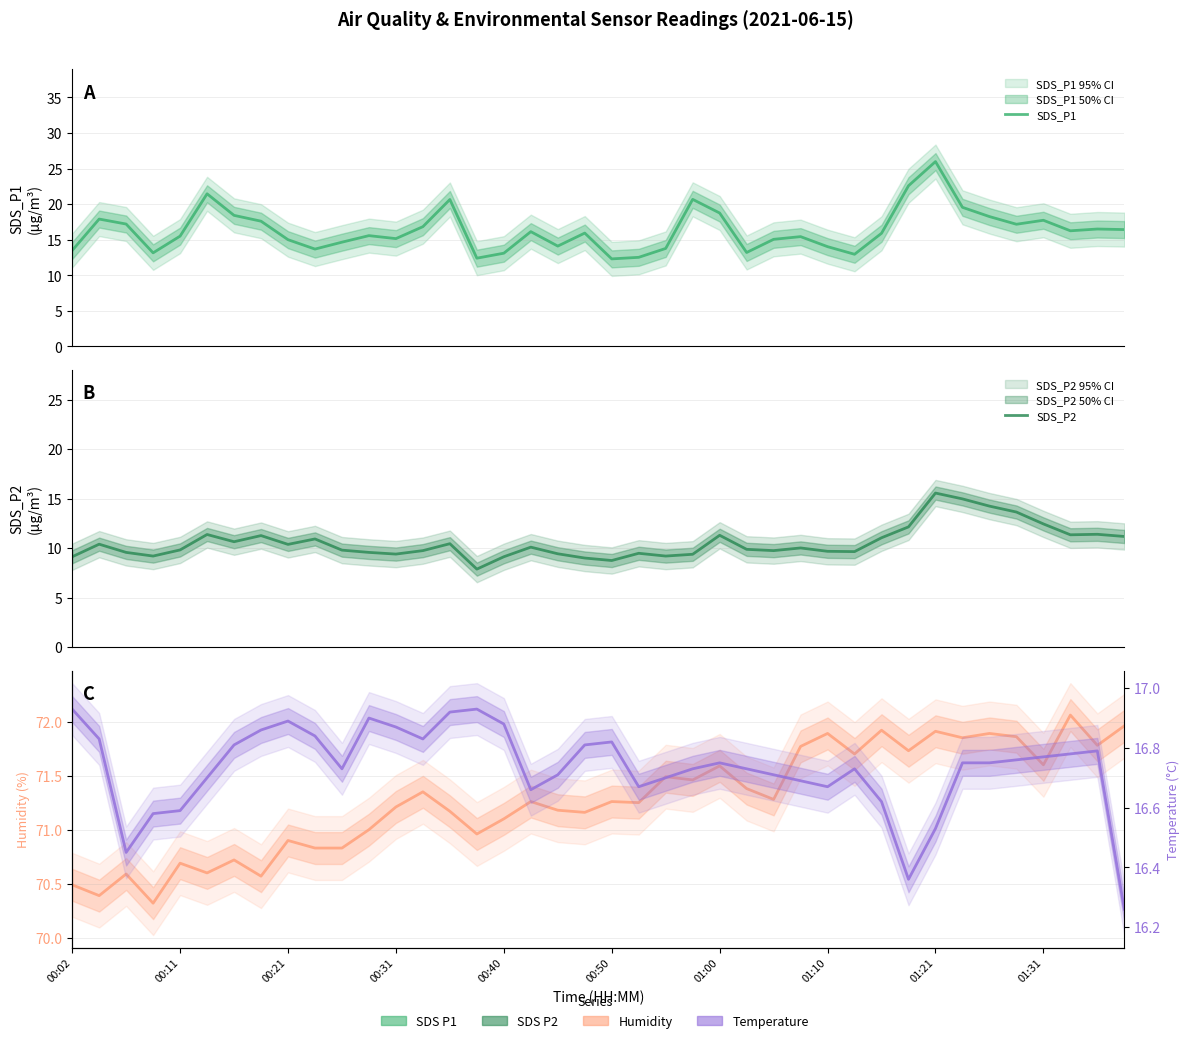

What is the total value across all series at 26?

112.8